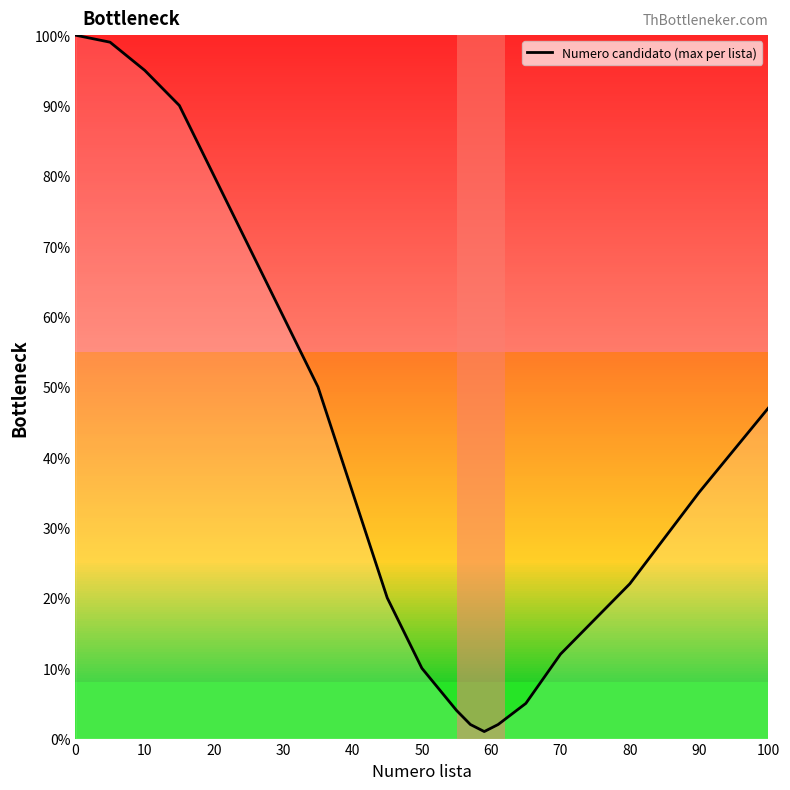

What is the maximum value shown in the chart?

100